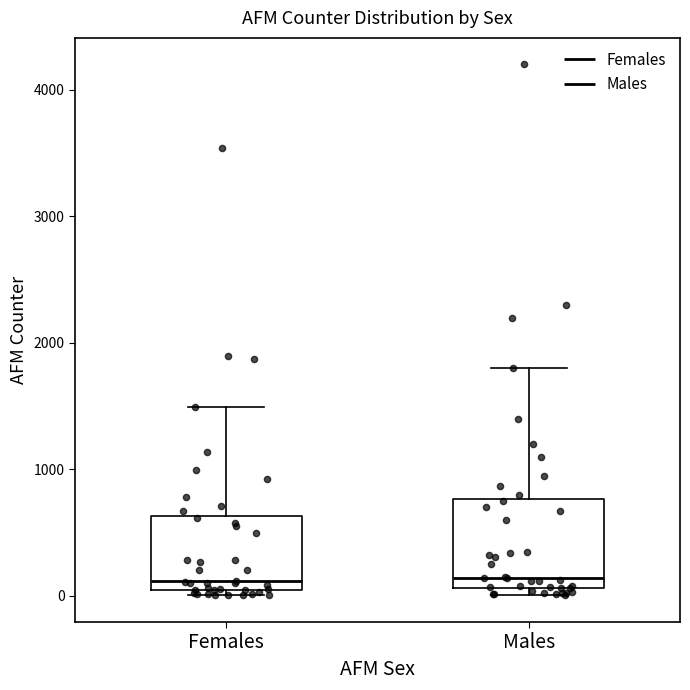

Reading left to right, read every box against the y-axis: the position of its median line, the range the box covers, and the ends of its whiskers. The values are not printed on the chart, so give them approximately, as read against the axis.

Females: median 100, box 0 to 600, whiskers 0 (just below the box's lower edge) to 1500
Males: median 100 (just above the box's lower edge), box 100 to 800, whiskers 0 to 1800